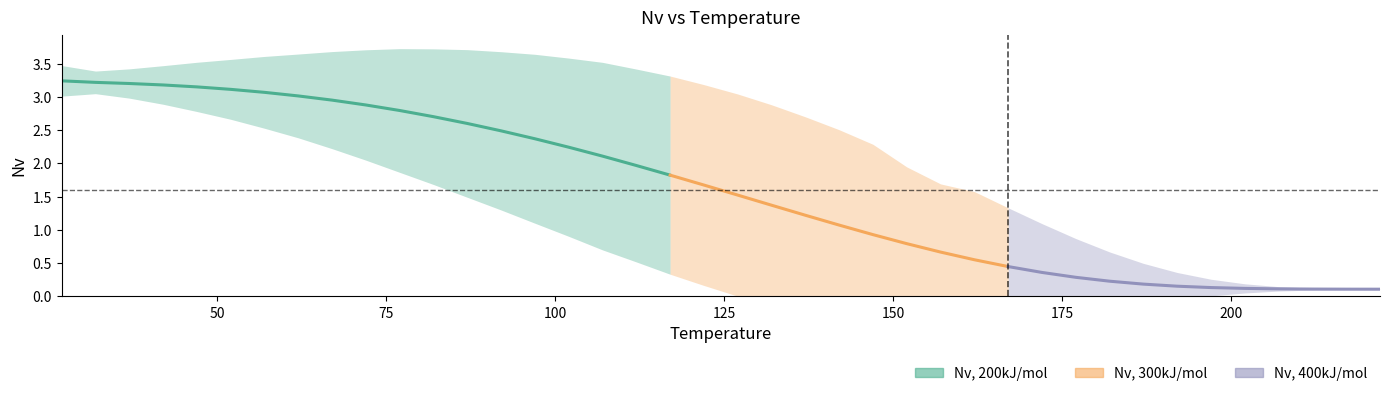

Read the Nv_400_center value at 207.

0.1